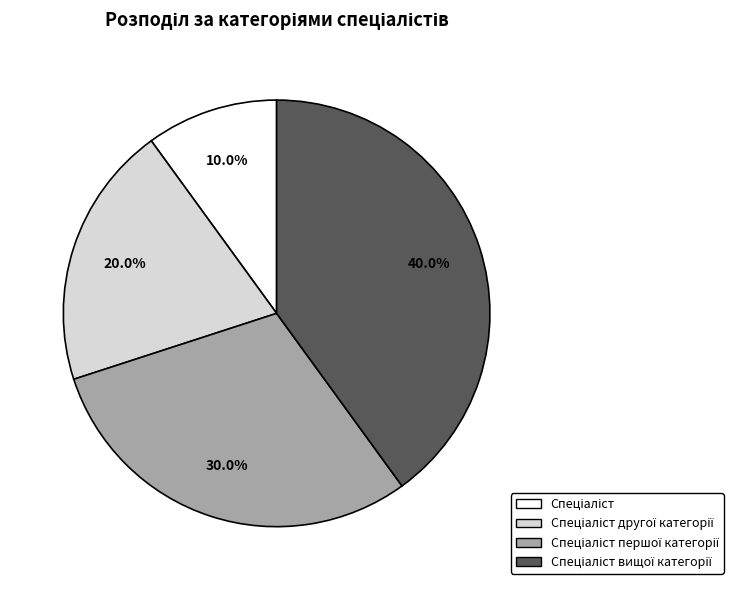

Does any single category account for the majority?

No